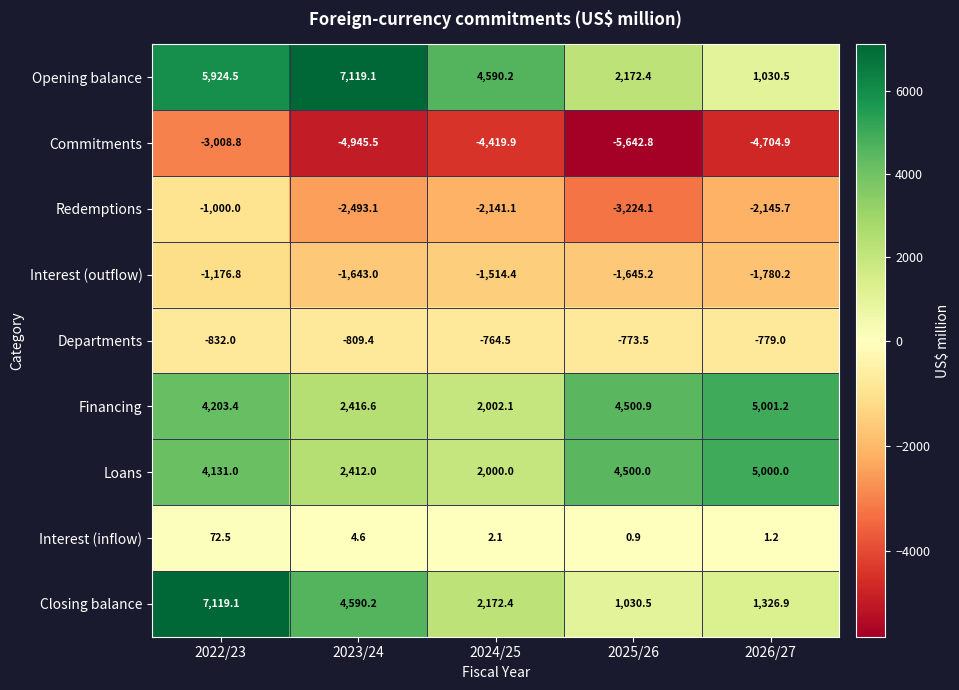

Rank the categories by Opening balance value from lowest to highest.

2026/27, 2025/26, 2024/25, 2022/23, 2023/24